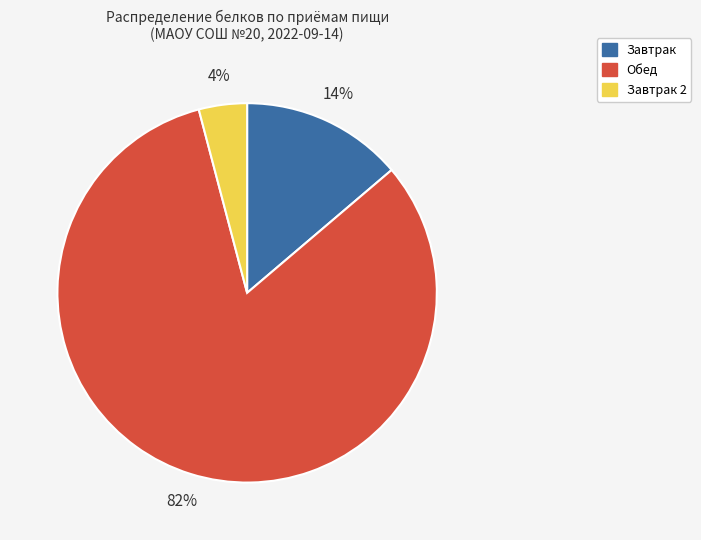

To the nearest percent, what is the difference between the largest and smallest slice percentages?

78%